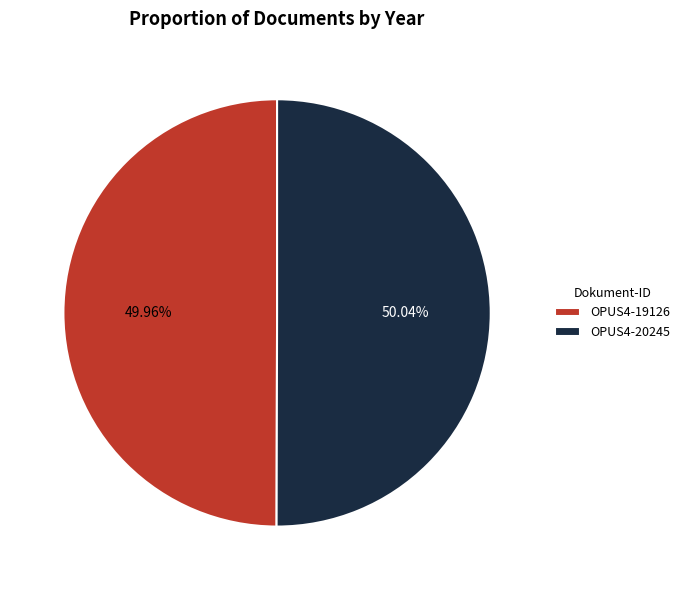

To the nearest percent, what is the combined percentage of OPUS4-19126 and OPUS4-20245?

100%